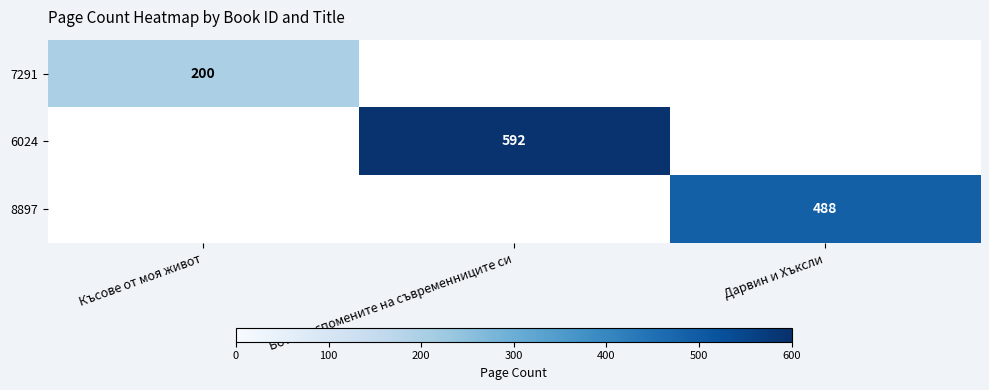

The 8897 series shows 672 at Дарвин и Хъксли. True or false?

False